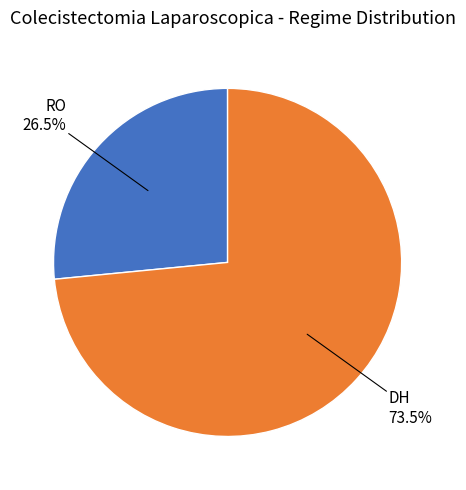

Does any single category account for the majority?

Yes